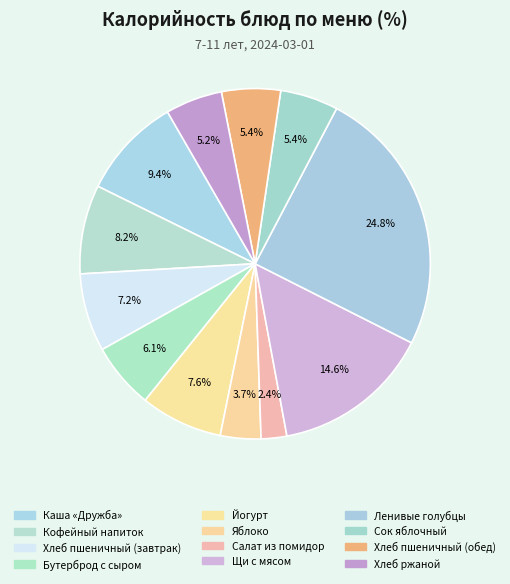

Is there a majority slice in this chart?

No